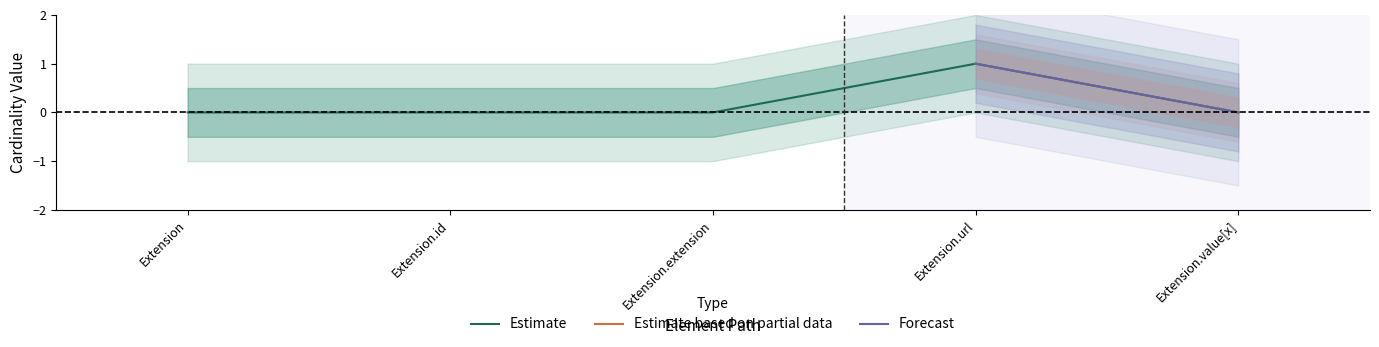

Which label corresponds to the largest value in the chart?

Extension.url